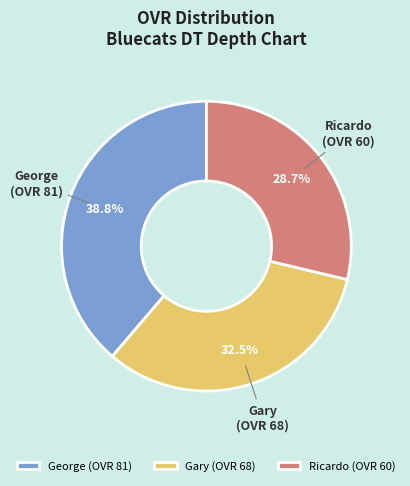

What is the ratio of the value at Ricardo to the value at George?

0.7